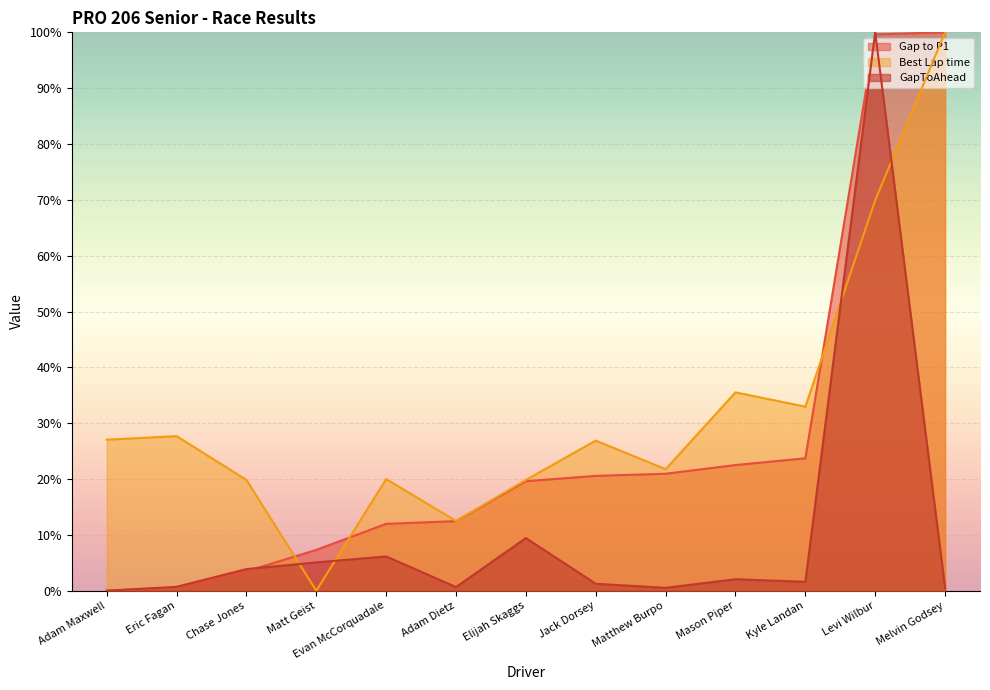

What position from the right is Adam Dietz?

8